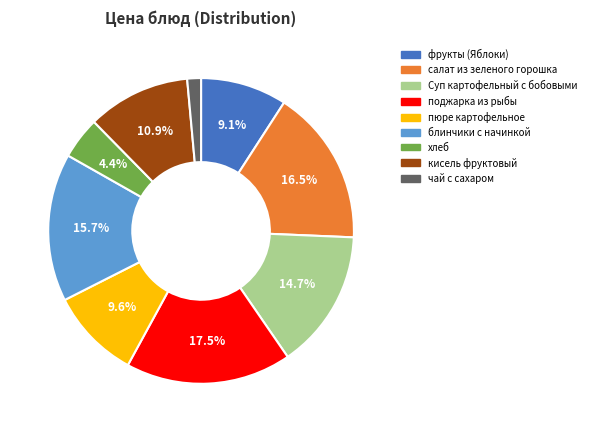

To the nearest percent, what percentage of the pie is блинчики с начинкой?

16%